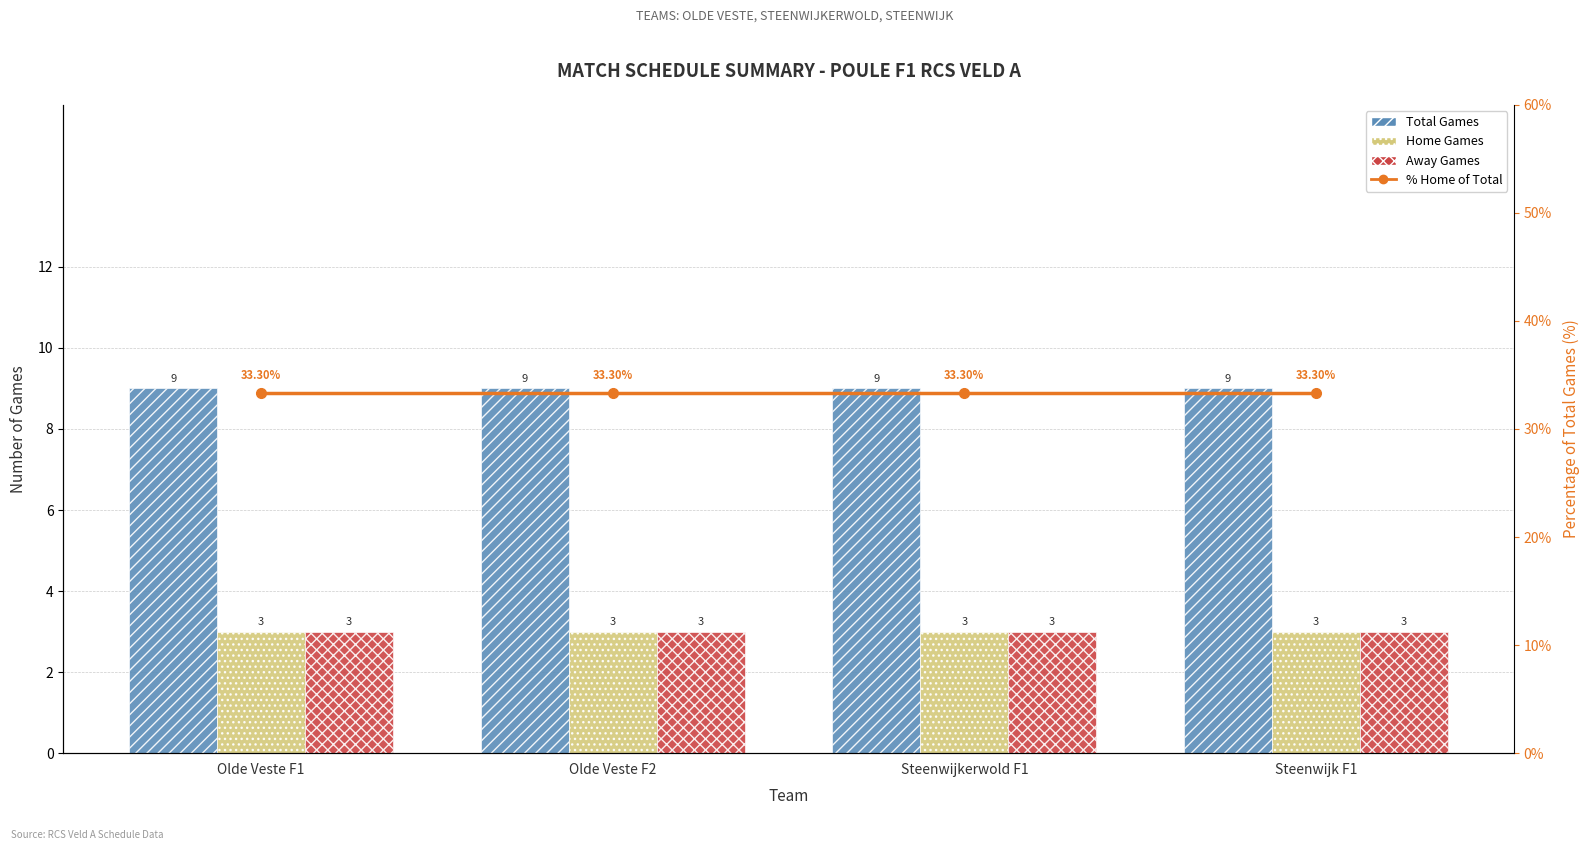

At Steenwijkerwold F1, list the series in order from largest to smallest.

% of Total (Home+Away), Total Games, Home Games, Away Games